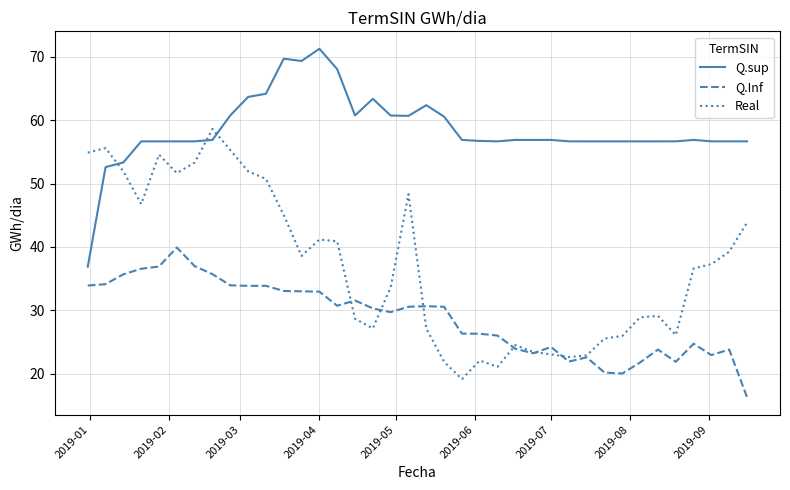

What is the difference between the second highest and minimum values in the Real series?

36.5